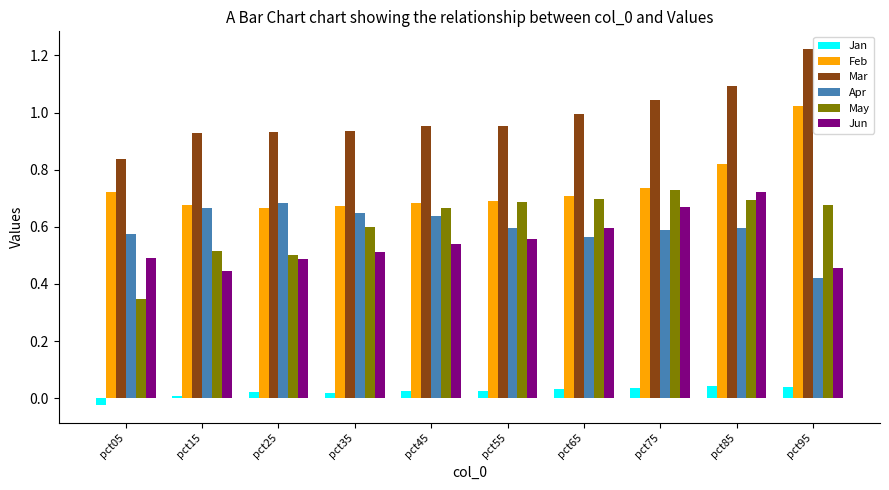

Is it true that Feb equals 1.1 at pct75?

False